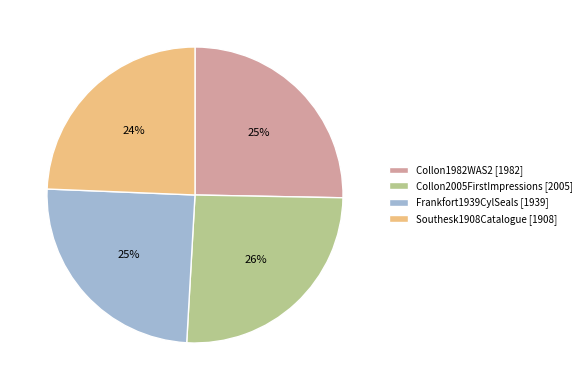

How many segments does this pie chart have?

4